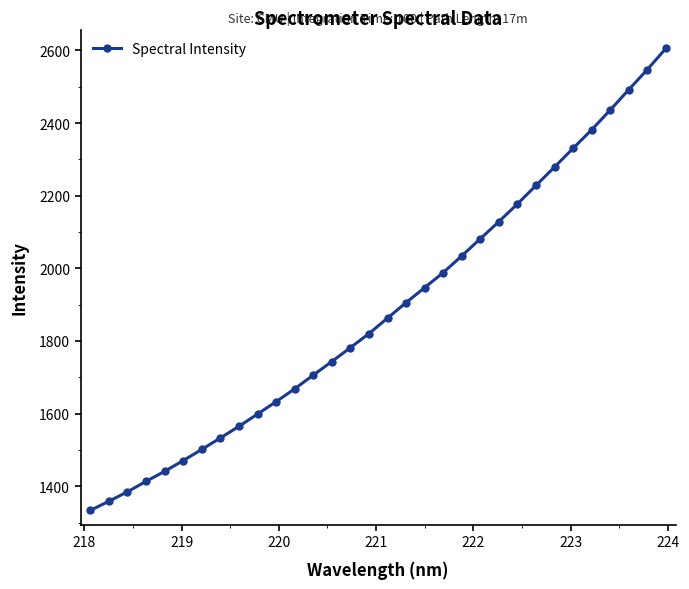

What is the difference between the maximum and second lowest values?

1247.0